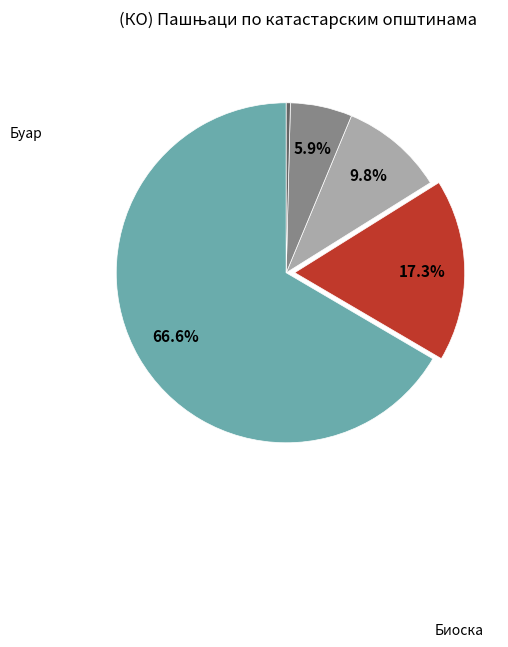

Is there a majority slice in this chart?

Yes